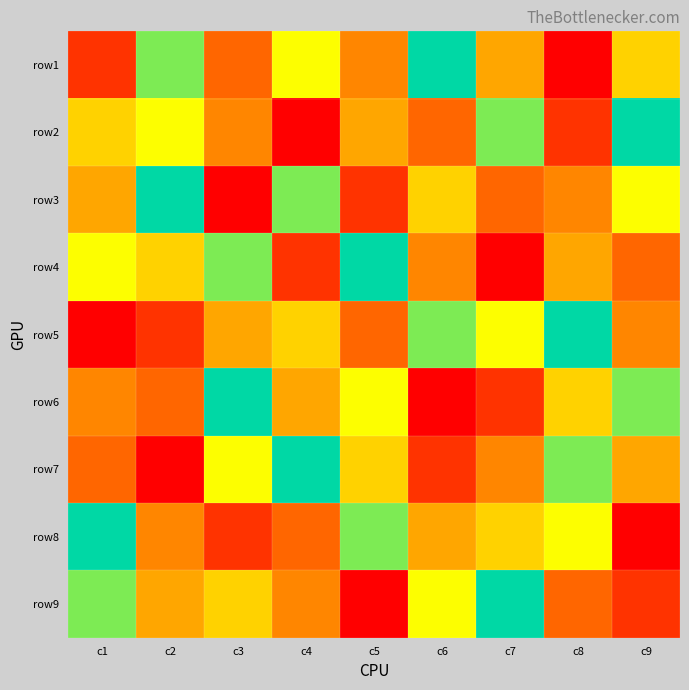

Which series changed the most between c2 and c3?

row3